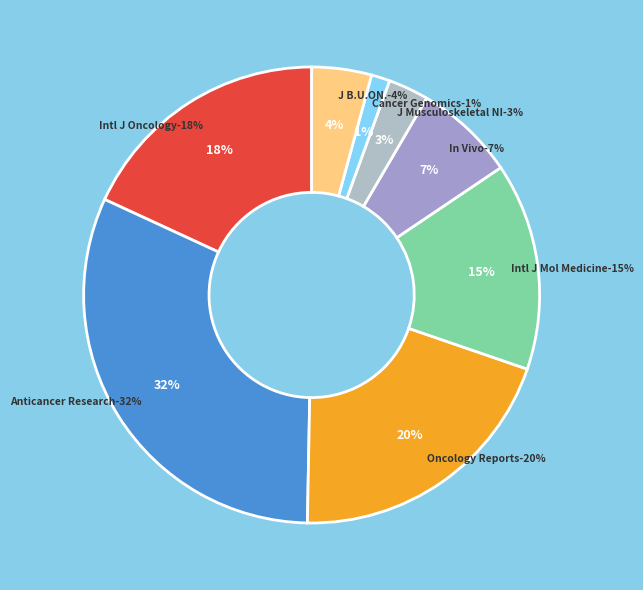

What is the ratio of the value at Journal of Musculoskeletal Neuronal Interactions to the value at Journal of B.U.ON.?

0.7